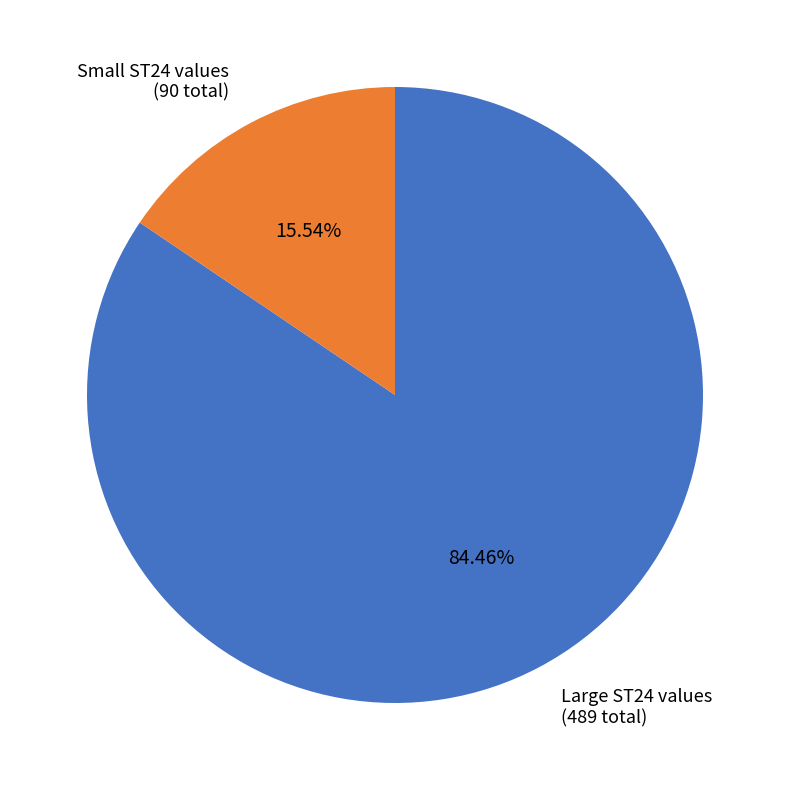

What is the smallest slice in the pie chart?

Small ST24 values (90 total)